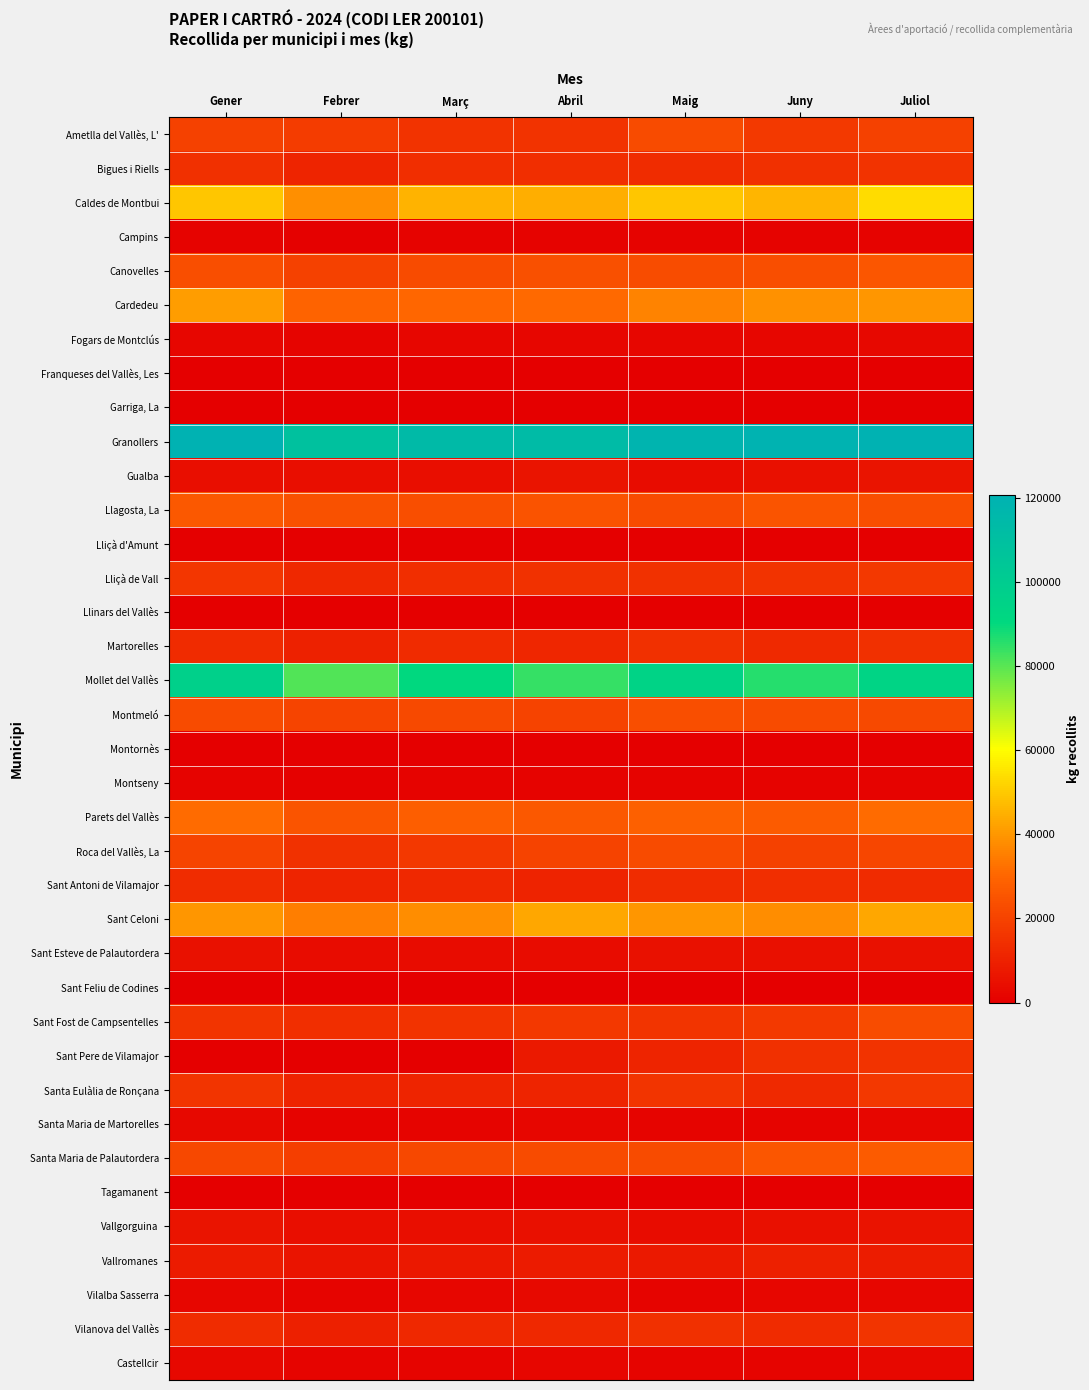

Reading right to left, list all the values displayed in this chart.

Ametlla del Vallès, L': Juliol=19578.8	Juny=17259.8	Maig=22551.4	Abril=15247.9	Març=15459.9	Febrer=18189.8	Gener=19723.7
Bigues i Riells: Juliol=15399.2	Juny=14240.0	Maig=13452.1	Abril=13913.0	Març=13830.0	Febrer=11310.2	Gener=14471.6
Caldes de Montbui: Juliol=53524.7	Juny=45827.4	Maig=49040.1	Abril=44333.7	Març=45454.8	Febrer=38610.0	Gener=49097.7
Campins: Juliol=1347.3	Juny=1324.6	Maig=1199.1	Abril=1050.2	Març=1202.2	Febrer=695.8	Gener=1203.6
Canovelles: Juliol=25520.0	Juny=23140.0	Maig=22630.0	Abril=23890.0	Març=22160.0	Febrer=19660.0	Gener=23230.0
Cardedeu: Juliol=39790.0	Juny=38710.0	Maig=36000.0	Abril=31050.0	Març=30580.0	Febrer=29320.0	Gener=41190.0
Fogars de Montclús: Juliol=2585.6	Juny=2343.1	Maig=2064.9	Abril=2103.2	Març=2121.7	Febrer=1535.2	Gener=2242.2
Franqueses del Vallès, Les: Juliol=0.0	Juny=0.0	Maig=0.0	Abril=0.0	Març=0.0	Febrer=0.0	Gener=0.0
Garriga, La: Juliol=0.0	Juny=0.0	Maig=0.0	Abril=0.0	Març=0.0	Febrer=0.0	Gener=0.0
Granollers: Juliol=120261.1	Juny=119860.2	Maig=118780.4	Abril=113509.7	Març=113934.1	Febrer=108893.4	Gener=120688.5
Gualba: Juliol=6523.6	Juny=5118.0	Maig=3918.2	Abril=6420.7	Març=4696.9	Febrer=4482.5	Gener=4692.9
Llagosta, La: Juliol=23550.0	Juny=25340.0	Maig=22622.3	Abril=24610.0	Març=23360.0	Febrer=24090.0	Gener=25940.0
Lliçà d'Amunt: Juliol=0.0	Juny=0.0	Maig=0.0	Abril=0.0	Març=0.0	Febrer=0.0	Gener=0.0
Lliçà de Vall: Juliol=16700.0	Juny=15460.0	Maig=14960.0	Abril=15020.0	Març=13920.0	Febrer=12220.0	Gener=16490.0
Llinars del Vallès: Juliol=0.0	Juny=0.0	Maig=0.0	Abril=0.0	Març=0.0	Febrer=0.0	Gener=0.0
Martorelles: Juliol=14415.6	Juny=12534.0	Maig=14235.8	Abril=11629.1	Març=12868.6	Febrer=9936.8	Gener=12950.7
Mollet del Vallès: Juliol=94242.8	Juny=85888.1	Maig=94687.9	Abril=84336.6	Març=90046.9	Febrer=80882.0	Gener=96813.9
Montmeló: Juliol=21740.0	Juny=22360.0	Maig=23400.0	Abril=19880.0	Març=21920.0	Febrer=20370.0	Gener=22540.0
Montornès: Juliol=0.0	Juny=0.0	Maig=0.0	Abril=0.0	Març=0.0	Febrer=0.0	Gener=0.0
Montseny: Juliol=1358.3	Juny=1204.6	Maig=1044.3	Abril=1009.8	Març=990.8	Febrer=762.6	Gener=1040.4
Parets del Vallès: Juliol=31256.7	Juny=26927.6	Maig=28307.5	Abril=26162.1	Març=28155.5	Febrer=25398.4	Gener=31463.1
Roca del Vallès, La: Juliol=20981.3	Juny=19770.8	Maig=22330.0	Abril=20086.4	Març=16535.0	Febrer=14940.0	Gener=20361.3
Sant Antoni de Vilamajor: Juliol=13136.0	Juny=14022.6	Maig=13462.3	Abril=10658.9	Març=11915.9	Febrer=11225.4	Gener=13496.0
Sant Celoni: Juliol=43230.0	Juny=38081.7	Maig=39980.7	Abril=43235.3	Març=37963.3	Febrer=35260.0	Gener=39882.9
Sant Esteve de Palautordera: Juliol=5353.0	Juny=4742.8	Maig=5325.0	Abril=3976.0	Març=4224.5	Febrer=3933.4	Gener=5310.8
Sant Feliu de Codines: Juliol=0.0	Juny=0.0	Maig=0.0	Abril=0.0	Març=0.0	Febrer=0.0	Gener=0.0
Sant Fost de Campsentelles: Juliol=22660.0	Juny=17270.0	Maig=16010.0	Abril=16920.0	Març=15280.0	Febrer=13941.8	Gener=15775.9
Sant Pere de Vilamajor: Juliol=15305.2	Juny=14187.7	Maig=11121.6	Abril=7706.8	Març=259.8	Febrer=361.0	Gener=245.9
Santa Eulàlia de Ronçana: Juliol=16560.0	Juny=12350.0	Maig=15610.0	Abril=10930.0	Març=11120.0	Febrer=10670.0	Gener=15890.0
Santa Maria de Martorelles: Juliol=2034.2	Juny=1833.4	Maig=1841.3	Abril=2033.9	Març=1809.4	Febrer=1376.2	Gener=2550.3
Santa Maria de Palautordera: Juliol=26947.0	Juny=25625.4	Maig=22458.3	Abril=22199.5	Març=21234.0	Febrer=18495.3	Gener=21456.6
Tagamanent: Juliol=0.0	Juny=0.0	Maig=0.0	Abril=0.0	Març=0.0	Febrer=0.0	Gener=0.0
Vallgorguina: Juliol=5998.4	Juny=4993.3	Maig=4209.9	Abril=5071.2	Març=4483.2	Febrer=4470.2	Gener=6437.0
Vallromanes: Juliol=8789.1	Juny=9506.3	Maig=8013.4	Abril=8086.4	Març=7193.0	Febrer=6589.0	Gener=8207.3
Vilalba Sasserra: Juliol=1916.4	Juny=2212.0	Maig=1681.8	Abril=2949.3	Març=2016.4	Febrer=1787.5	Gener=2297.1
Vilanova del Vallès: Juliol=15606.0	Juny=13012.1	Maig=14544.3	Abril=12177.3	Març=11878.0	Febrer=9594.7	Gener=13438.2
Castellcir: Juliol=2438.4	Juny=1761.2	Maig=1595.8	Abril=2291.1	Març=1502.5	Febrer=1441.3	Gener=2407.8